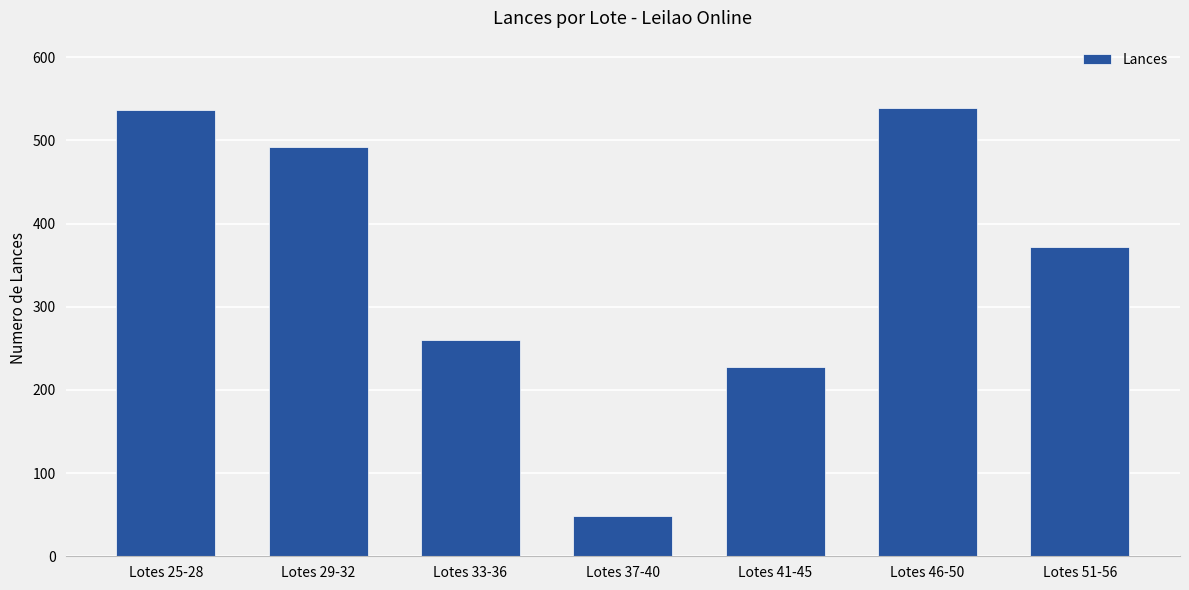

What is the difference between the maximum and minimum values?

491